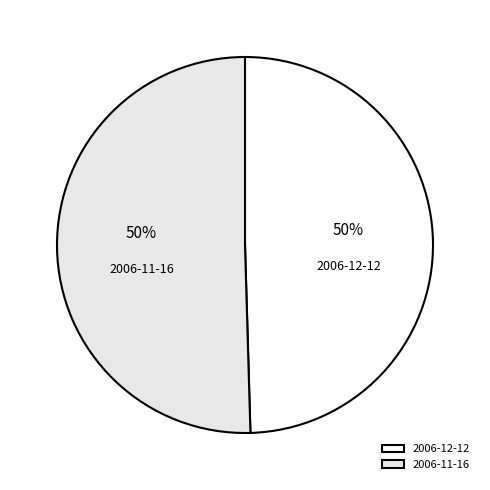

Approximately how many times larger is the value at 2006-11-16 compared to 2006-12-12?

1.0